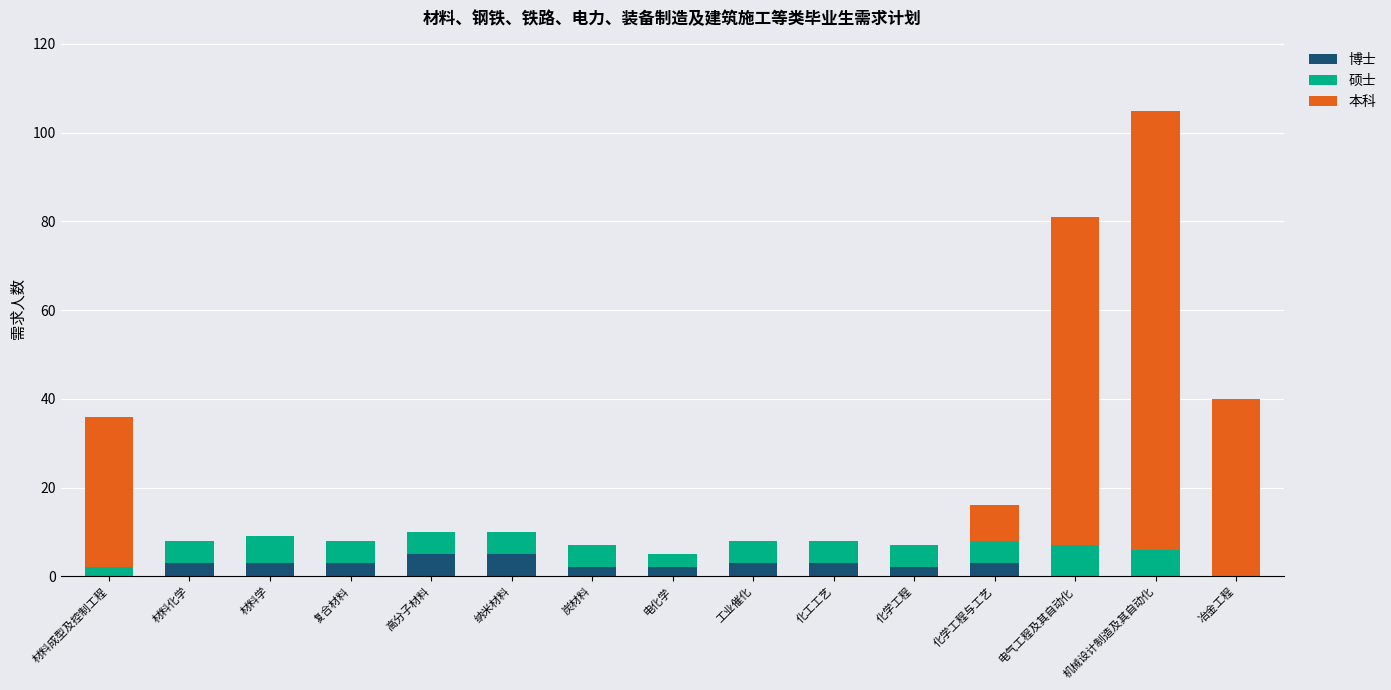

At which category is the sum across all series the highest?

机械设计制造及其自动化